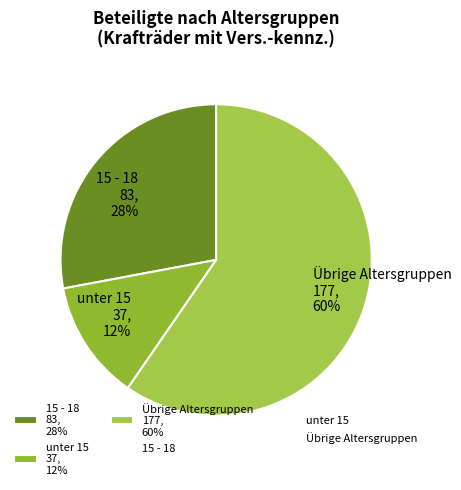

Is the sum of Übrige Altersgruppen 177, 60% and 15 - 18 83, 28% greater than half?

Yes